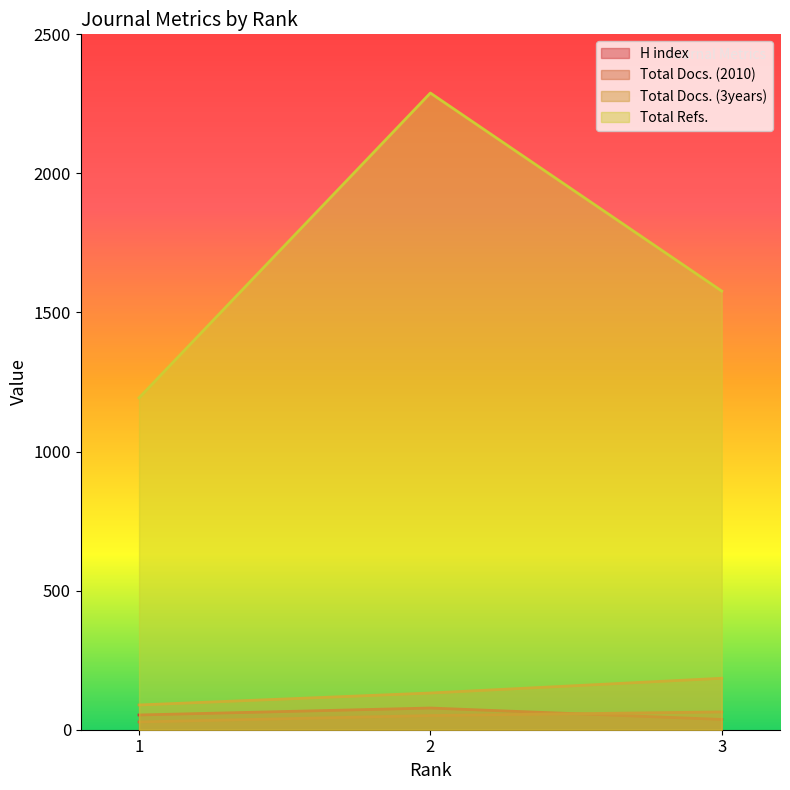

What is the greatest value displayed?

2289